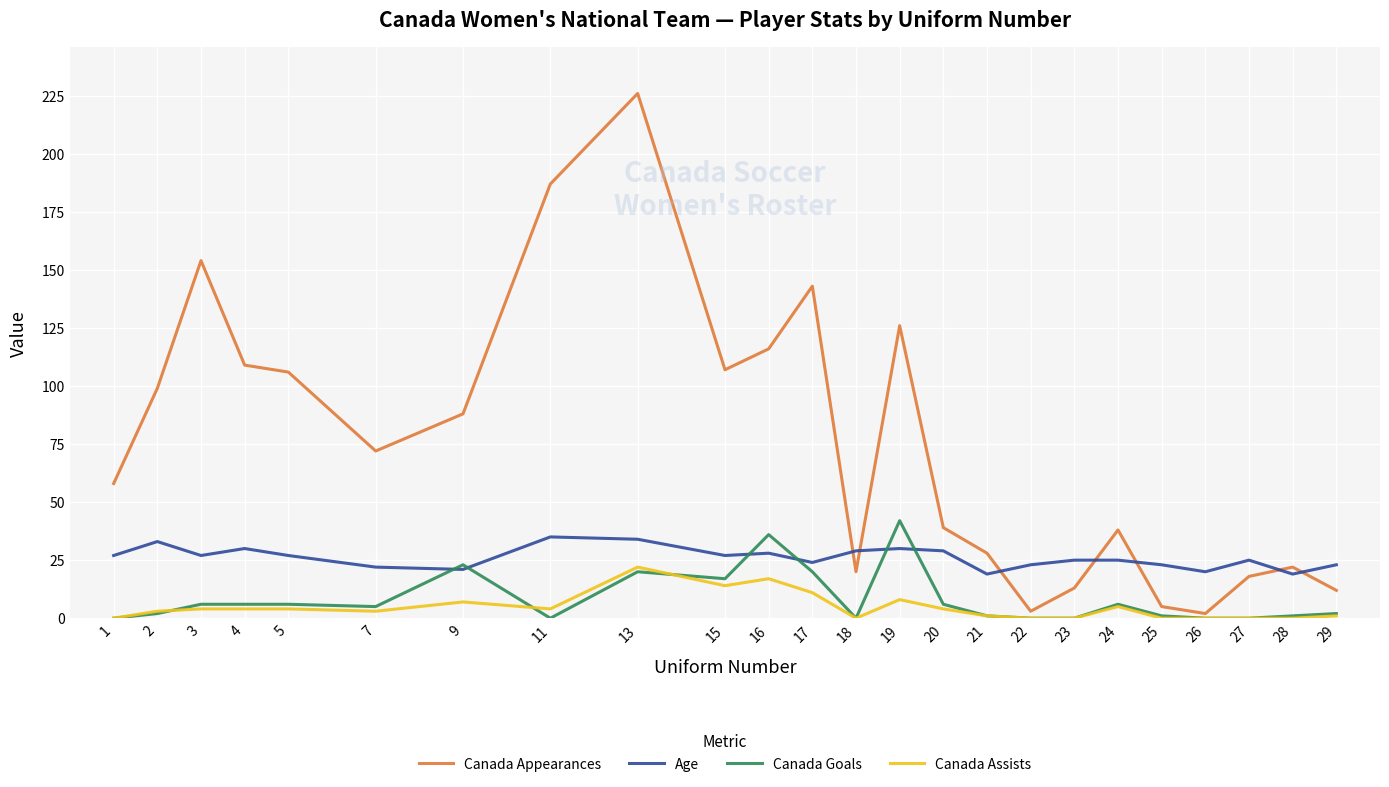

Is the value of Canada Assists at 20 greater than the value of Age at 23?

No